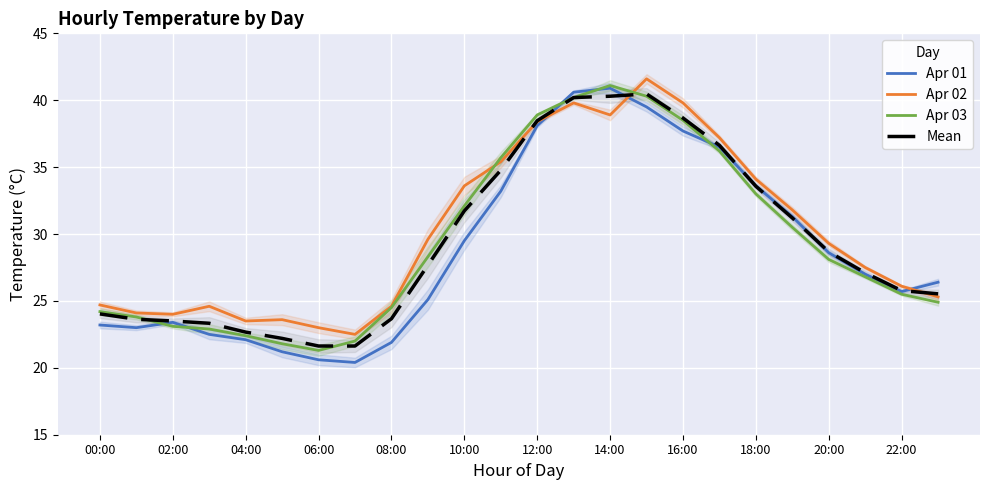

Reading right to left, what are all the values shown in this chart?

Apr 01: 26.4	25.7	27.0	28.6	31.3	33.6	36.5	37.7	39.5	40.9	40.6	38.1	33.2	29.5	25.1	21.9	20.4	20.6	21.2	22.1	22.5	23.4	23.0	23.2
Apr 02: 25.3	26.1	27.5	29.3	31.8	34.1	37.2	39.8	41.6	38.9	39.8	38.4	35.4	33.6	29.6	24.6	22.5	23.0	23.6	23.5	24.6	24.0	24.1	24.7
Apr 03: 24.9	25.5	26.8	28.1	30.5	33.0	36.2	38.5	40.3	41.1	40.2	38.9	35.7	32.1	28.3	24.5	22.0	21.3	21.8	22.4	22.9	23.1	23.8	24.2
Mean: 25.5	25.8	27.1	28.7	31.2	33.6	36.6	38.7	40.5	40.3	40.2	38.5	34.8	31.7	27.7	23.7	21.6	21.6	22.2	22.7	23.3	23.5	23.6	24.0